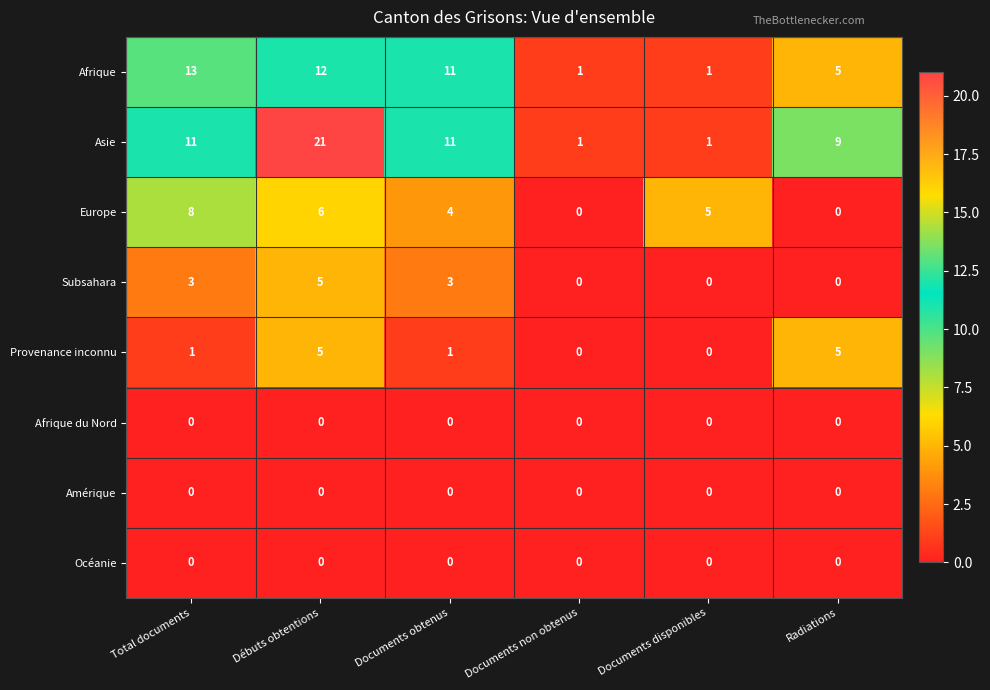

Is it true that Océanie equals 0 at Radiations?

True